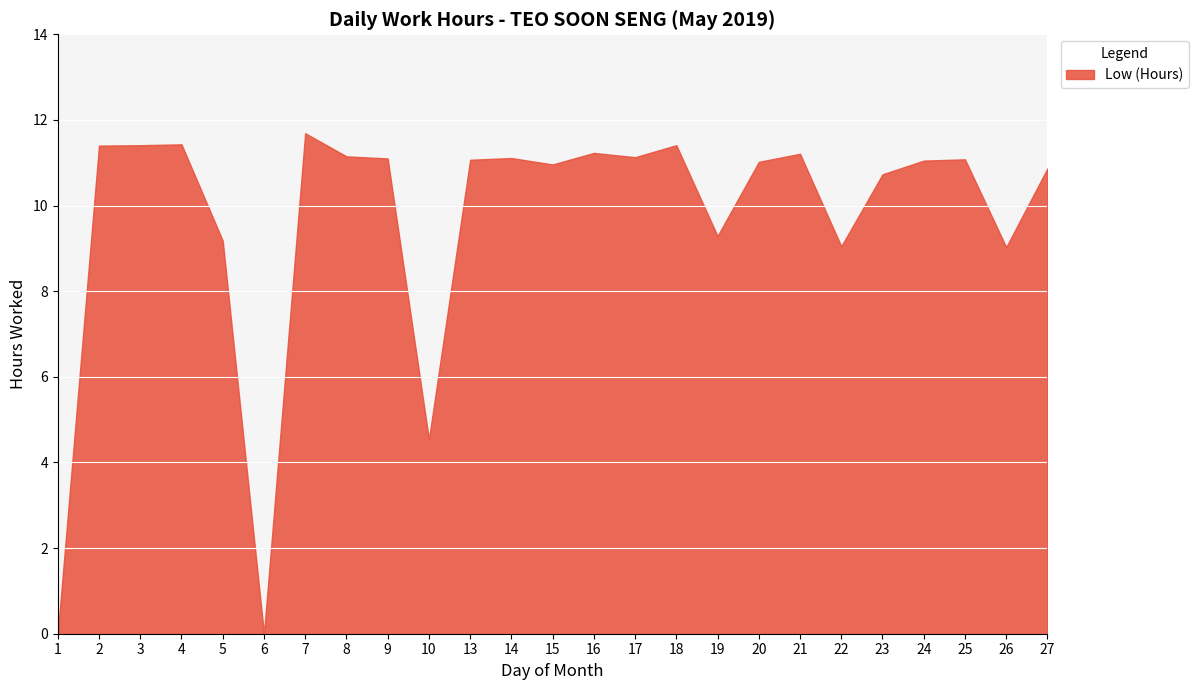

How many interior local peaks (higher than both neighbors) does the data have?

7